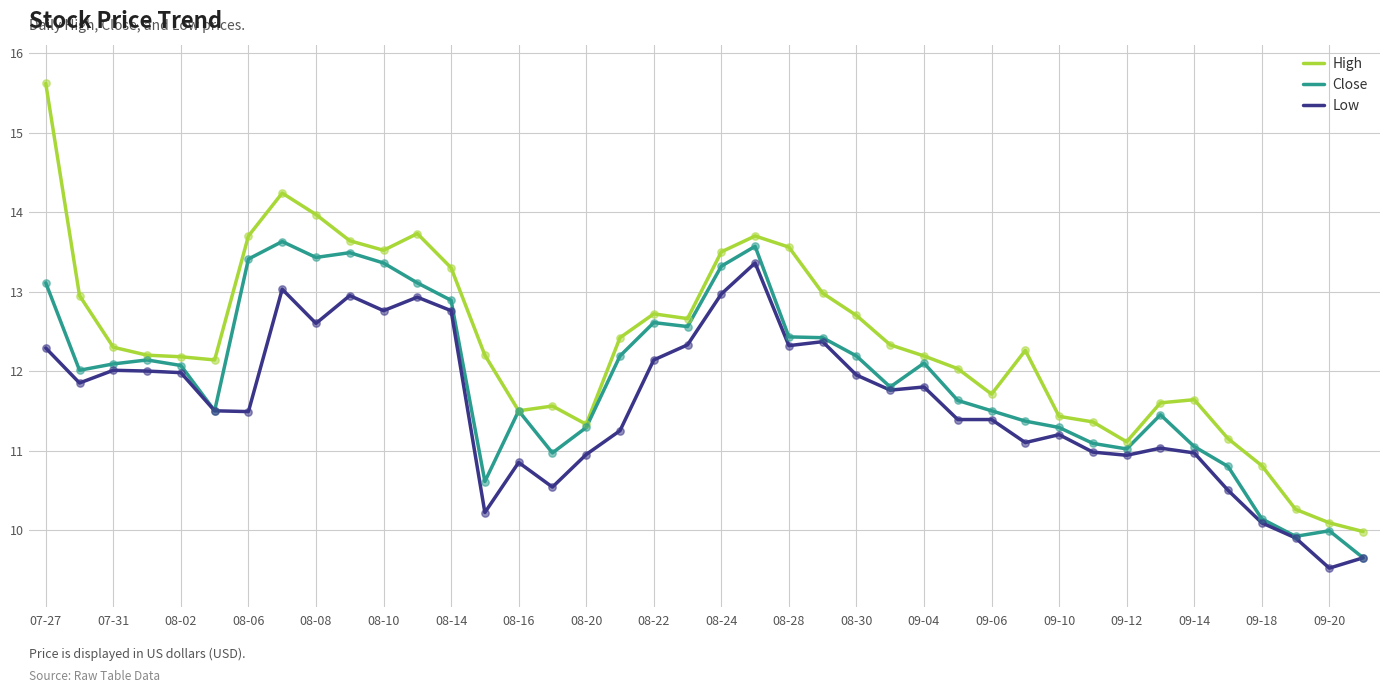

Which series has the largest total across all categories?

High